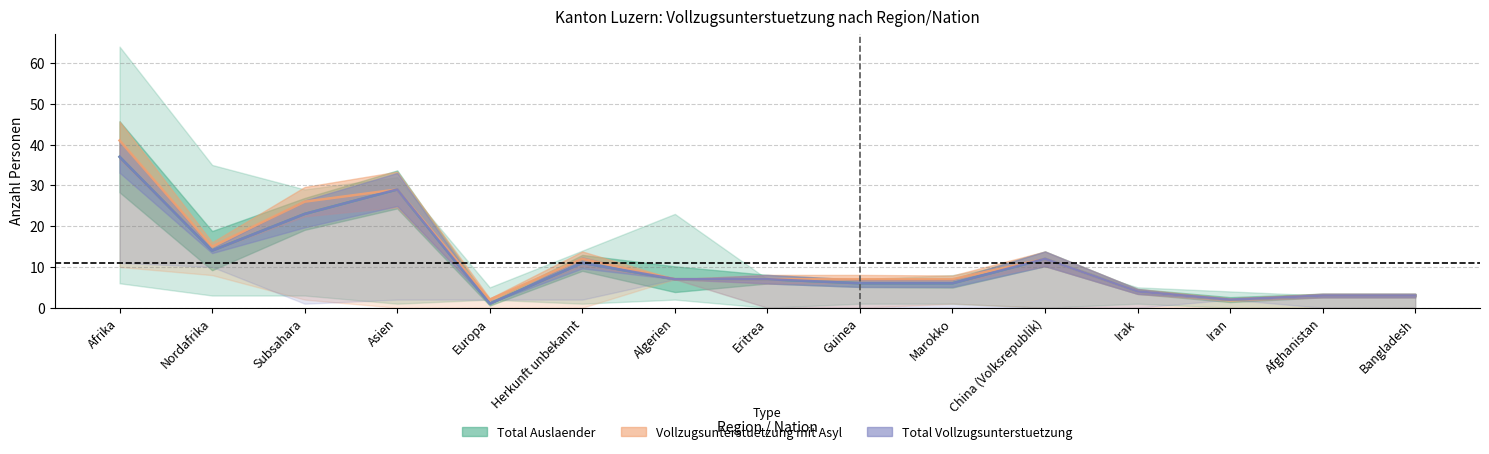

List the labels in order of Total Auslaender value, smallest first.

Europa, Iran, Afghanistan, Bangladesh, Irak, Guinea, Marokko, Algerien, Eritrea, Herkunft unbekannt, China (Volksrepublik), Nordafrika, Subsahara, Asien, Afrika